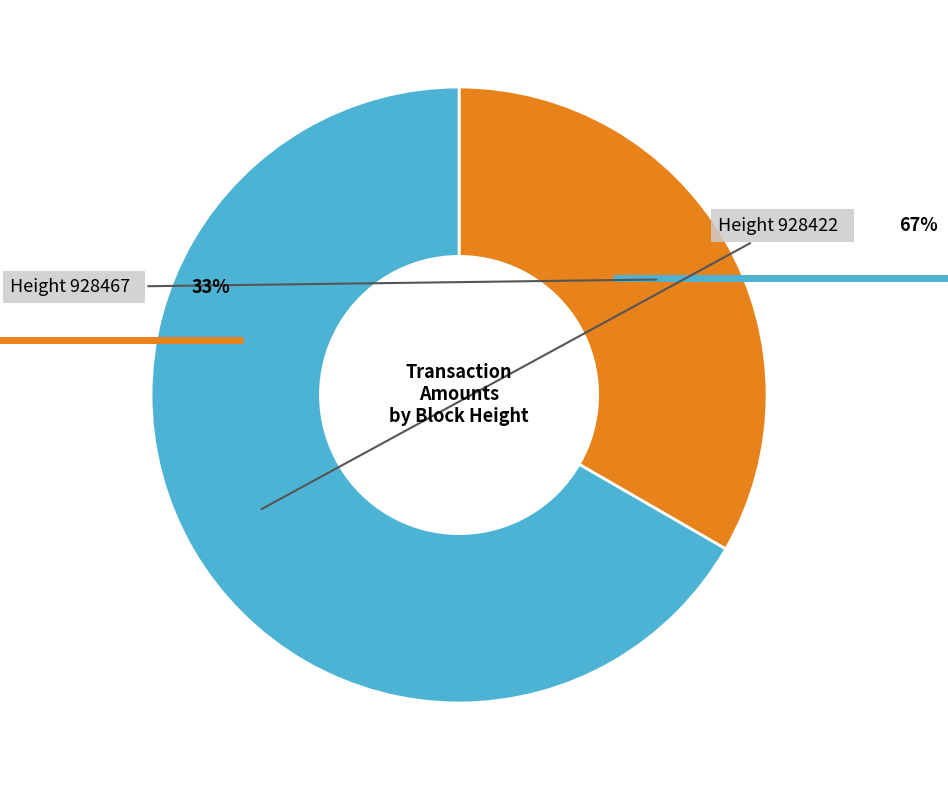

Which category has the smallest portion of the pie?

928467